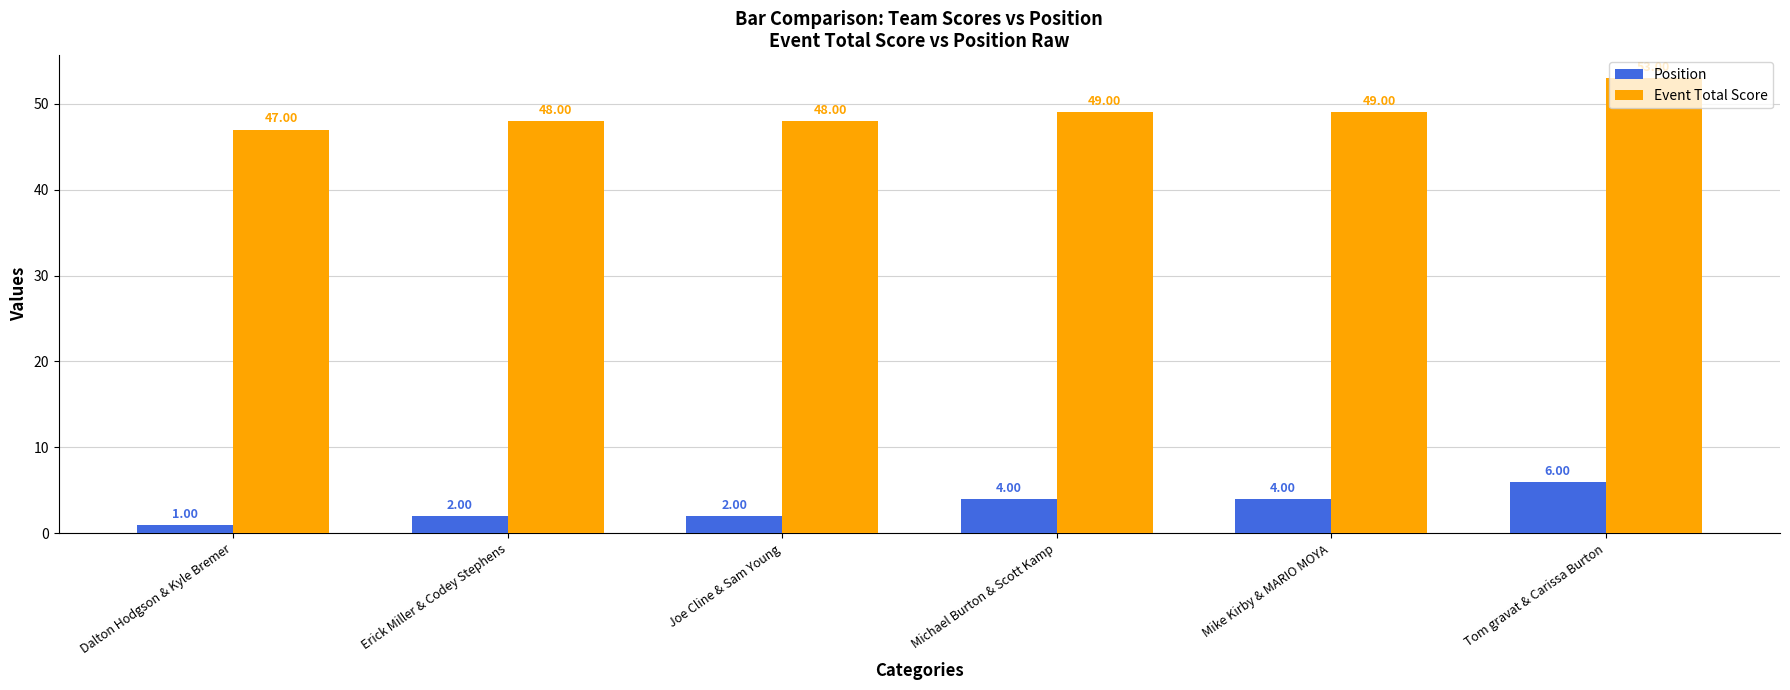

At which label does Position reach its minimum?

Dalton Hodgson & Kyle Bremer